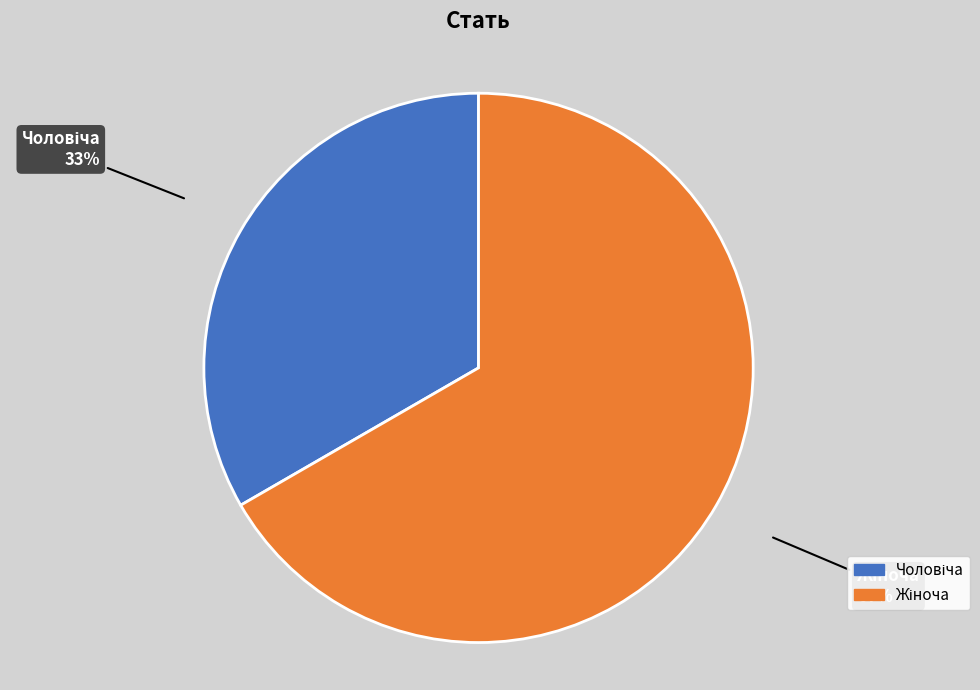

To the nearest percent, what is the average slice percentage?

50%